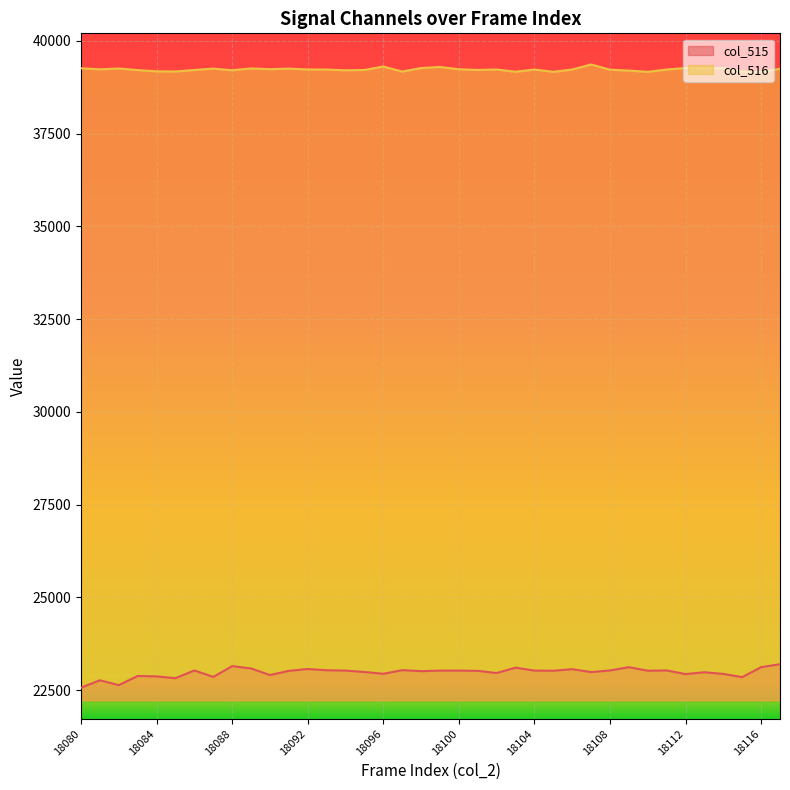

True or false: col_516 line and col_515 line intersect in this chart.

False